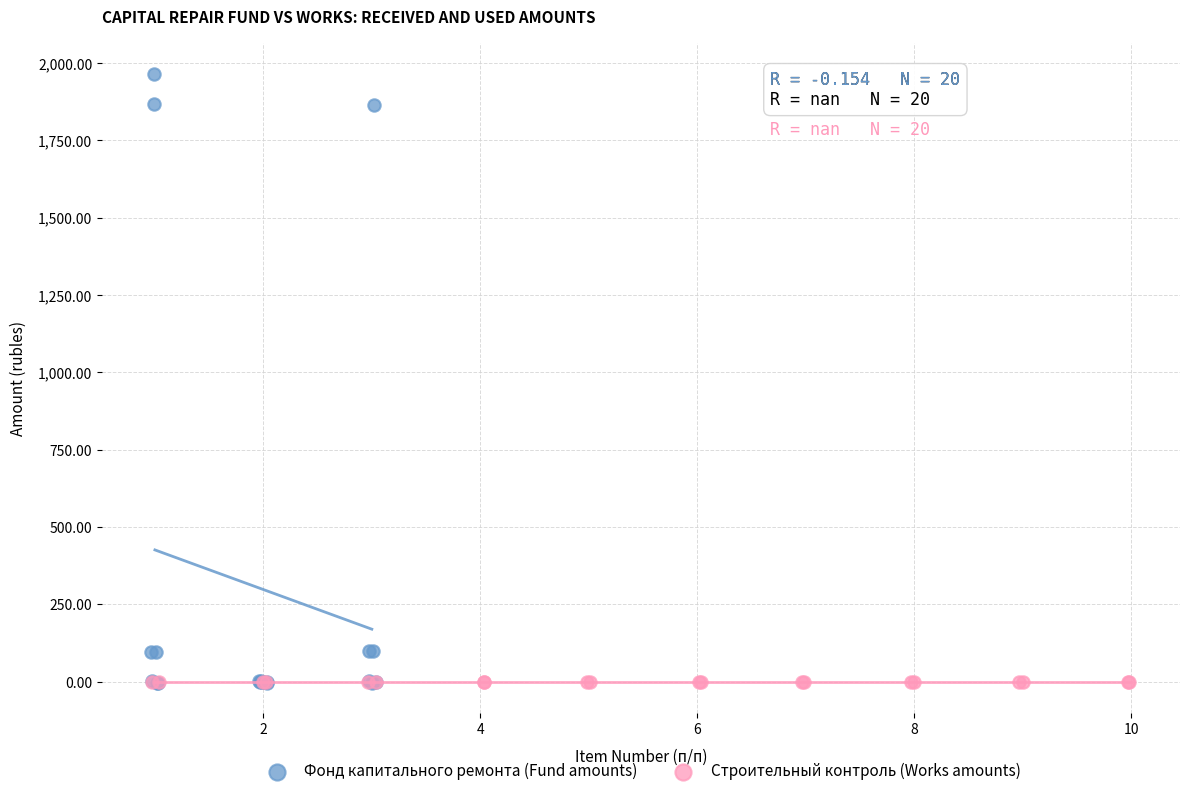

Which series has the largest Y range (max minus min)?

Фонд капитального ремонта (Fund amounts)